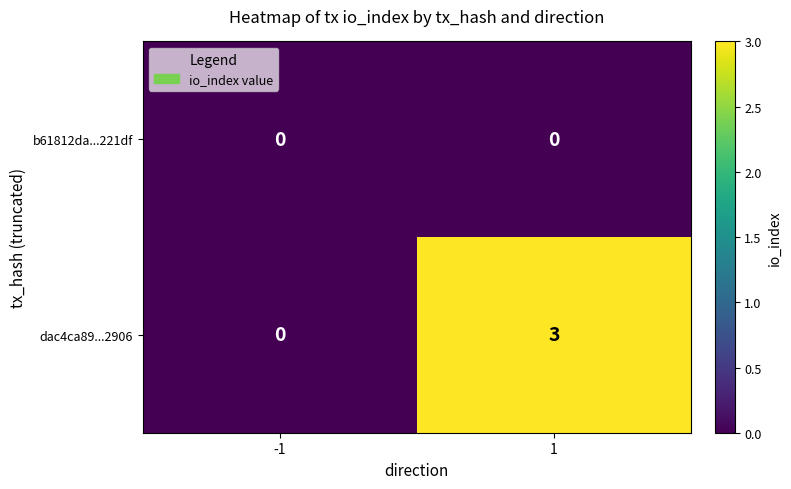

List the series in order of their peak value, highest first.

dac4ca89...2906, b61812da...221df